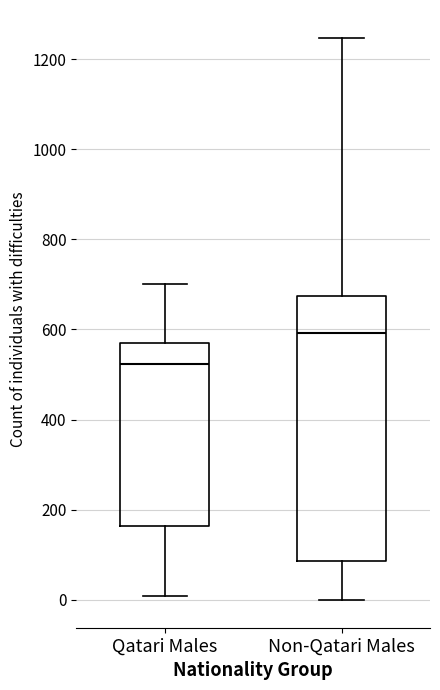

Reading left to right, read every box against the y-axis: the position of its median line, the range the box covers, and the ends of its whiskers. The values are not printed on the chart, so give them approximately, as read against the axis.

Qatari Males: median 520, box 160 to 580, whiskers 0 to 700
Non-Qatari Males: median 600, box 80 to 680, whiskers 0 to 1240